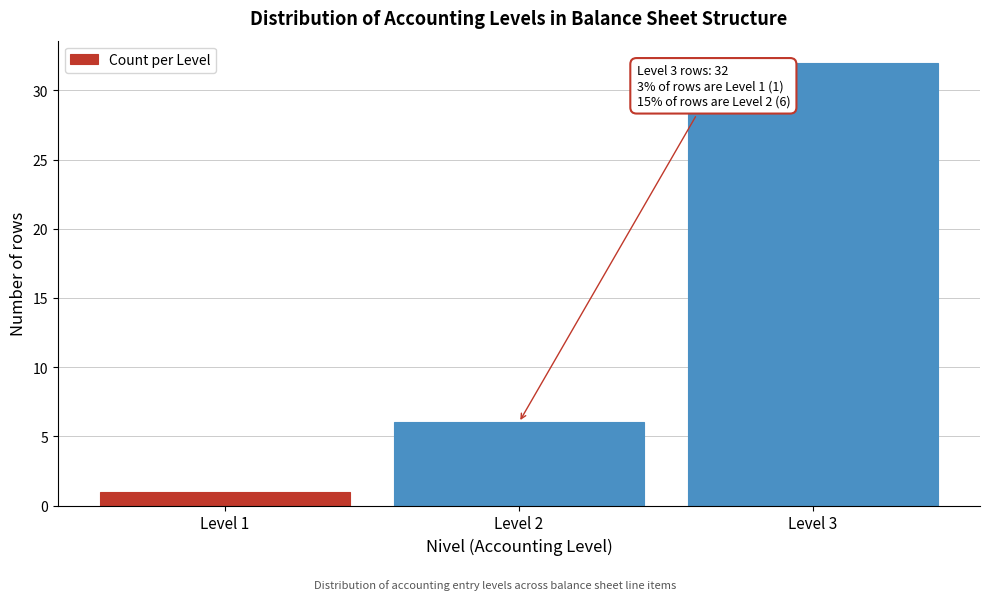

Reading right to left, transcribe all the data shown in this chart.

32	6	1